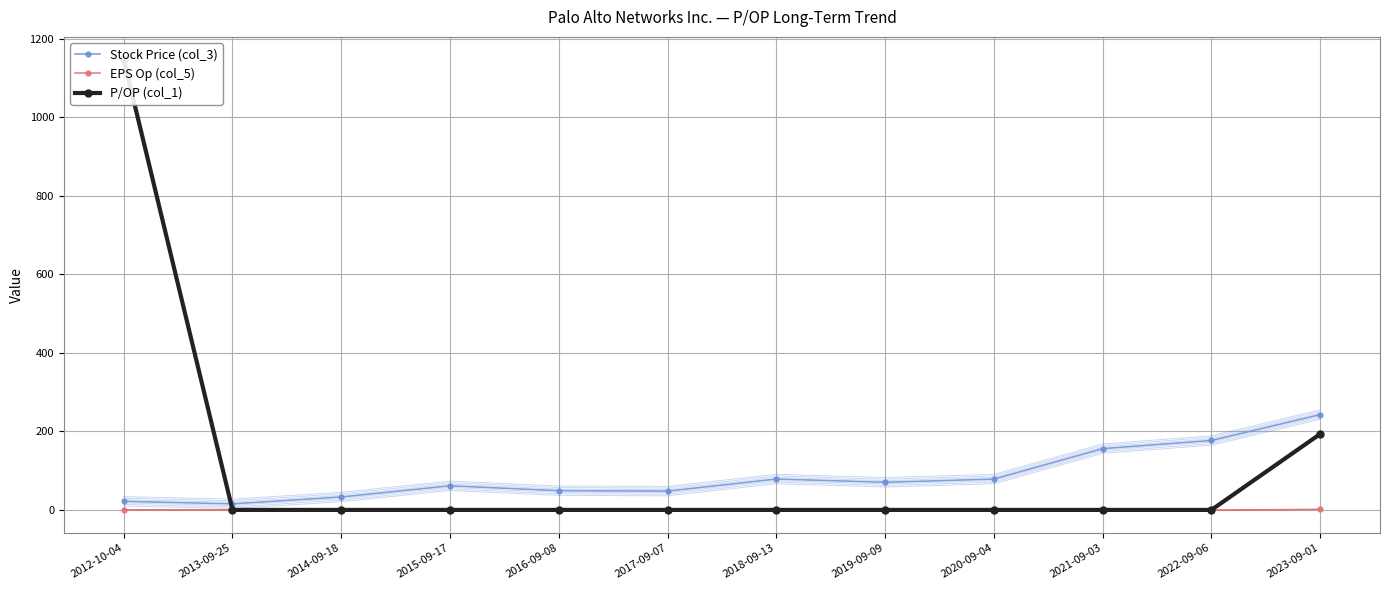

Reading right to left, what are all the values shown in this chart?

Stock Price (col_3): 242.7	176.8	156.1	78.5	70.4	78.7	47.9	49.0	61.4	33.0	15.4	21.9
EPS Op (col_5): 1.3	-0.6	-1.0	-0.6	-0.2	-0.5	-0.7	-0.7	-0.5	-0.9	-0.1	0.0
P/OP (col_1): 193.4	0.0	0.0	0.0	0.0	0.0	0.0	0.0	0.0	0.0	0.0	1147.4